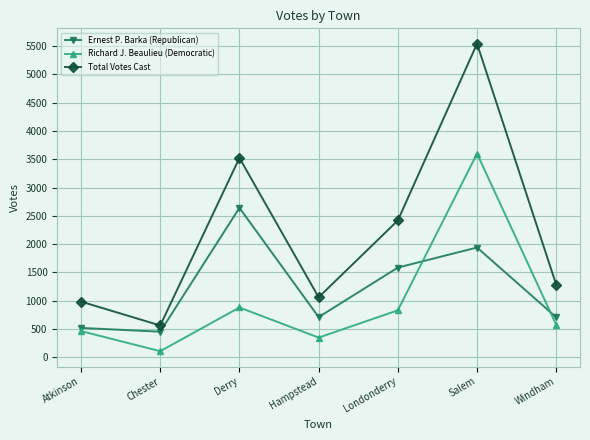

Is this an area chart (filled region under the line)?

No